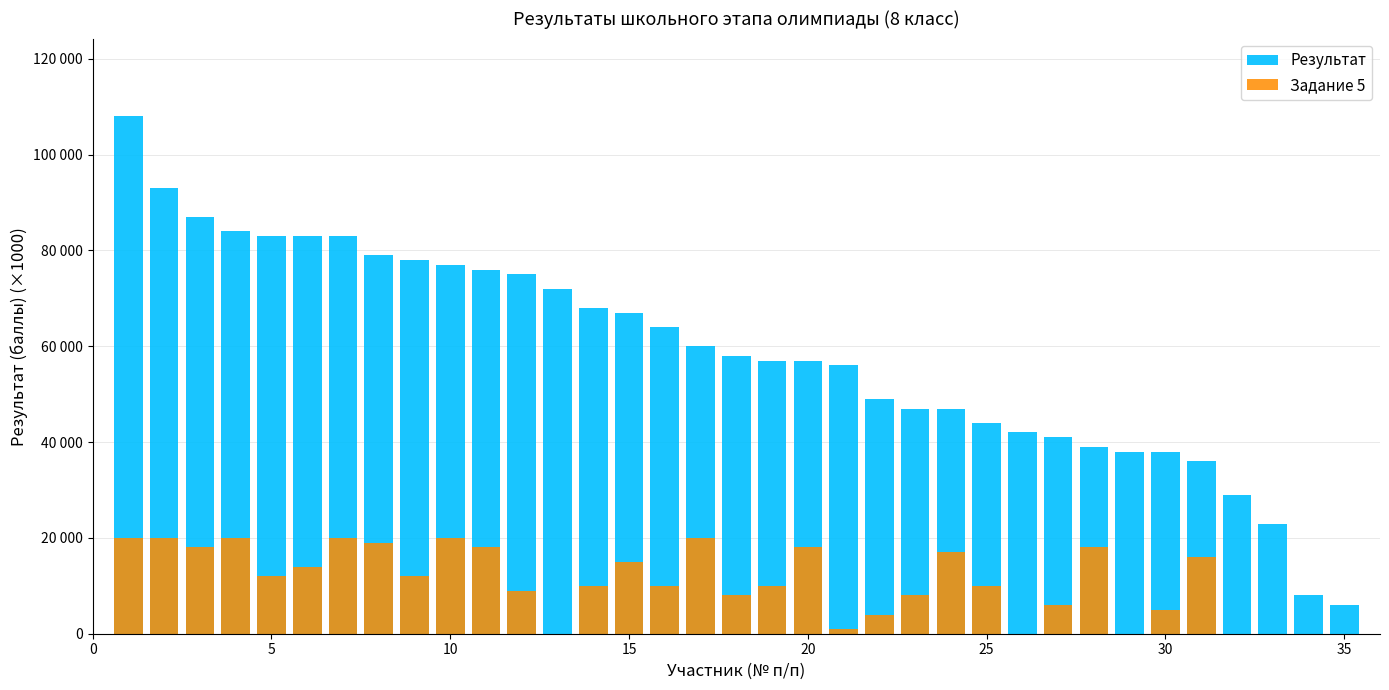

Reading right to left, list all the values displayed in this chart.

Результат: 6000	8000	23000	29000	36000	38000	38000	39000	41000	42000	44000	47000	47000	49000	56000	57000	57000	58000	60000	64000	67000	68000	72000	75000	76000	77000	78000	79000	83000	83000	83000	84000	87000	93000	108000
Задание 5: 0	0	0	0	16000	5000	0	18000	6000	0	10000	17000	8000	4000	1000	18000	10000	8000	20000	10000	15000	10000	0	9000	18000	20000	12000	19000	20000	14000	12000	20000	18000	20000	20000